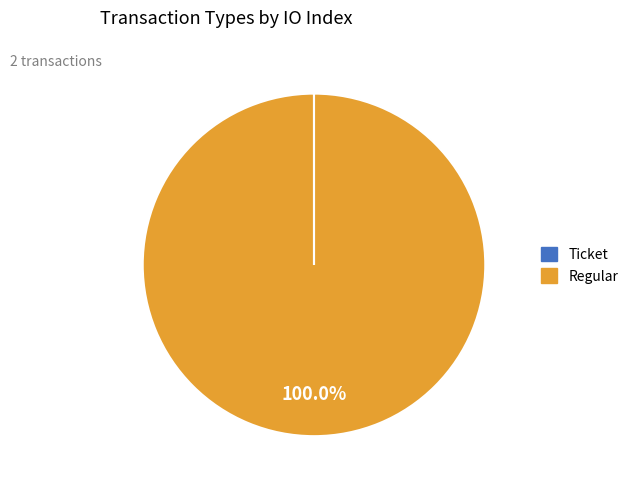

To the nearest percent, what portion does Regular represent?

100%